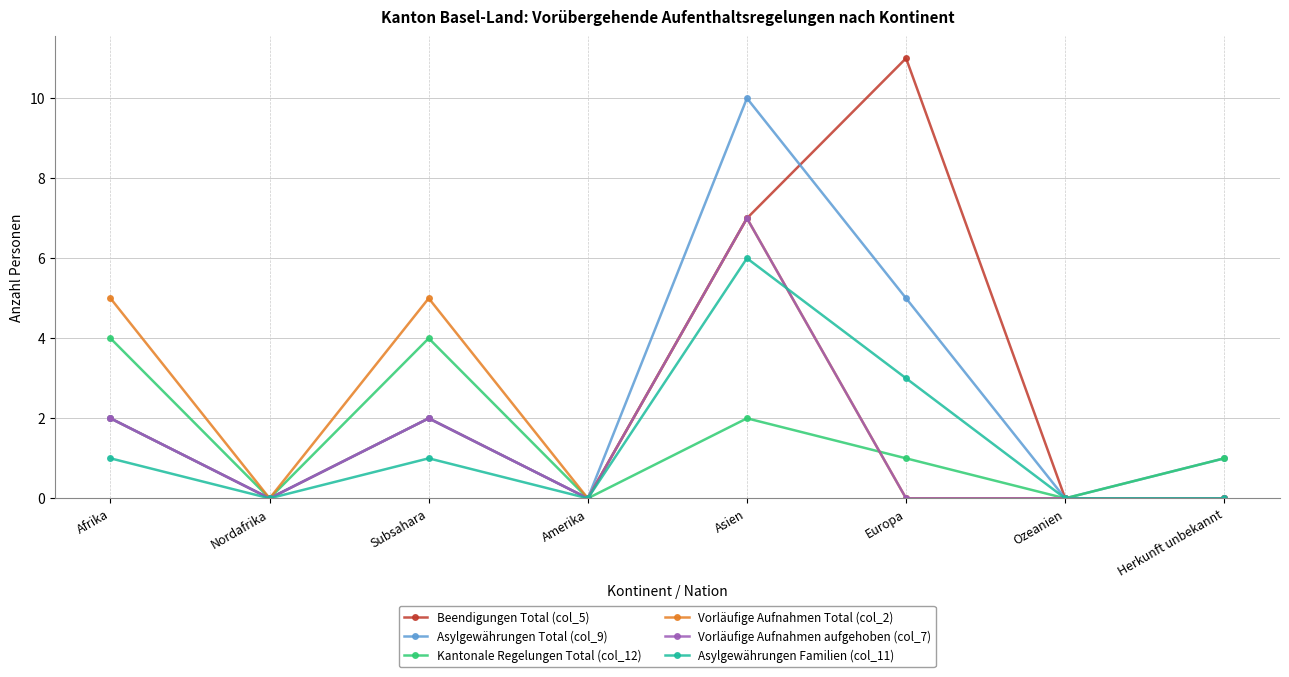

What are all the series names shown in the legend?

Beendigungen Total (col_5), Asylgewährungen Total (col_9), Kantonale Regelungen Total (col_12), Vorläufige Aufnahmen Total (col_2), Vorläufige Aufnahmen aufgehoben (col_7), Asylgewährungen Familien (col_11)